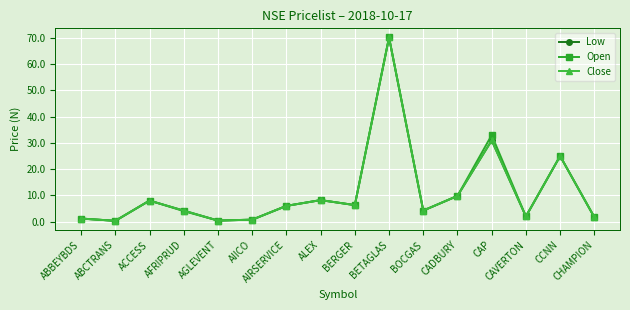

List the labels in order of Open value, largest first.

BETAGLAS, CAP, CCNN, CADBURY, ALEX, ACCESS, BERGER, AIRSERVICE, BOCGAS, AFRIPRUD, CAVERTON, CHAMPION, ABBEYBDS, AIICO, AGLEVENT, ABCTRANS